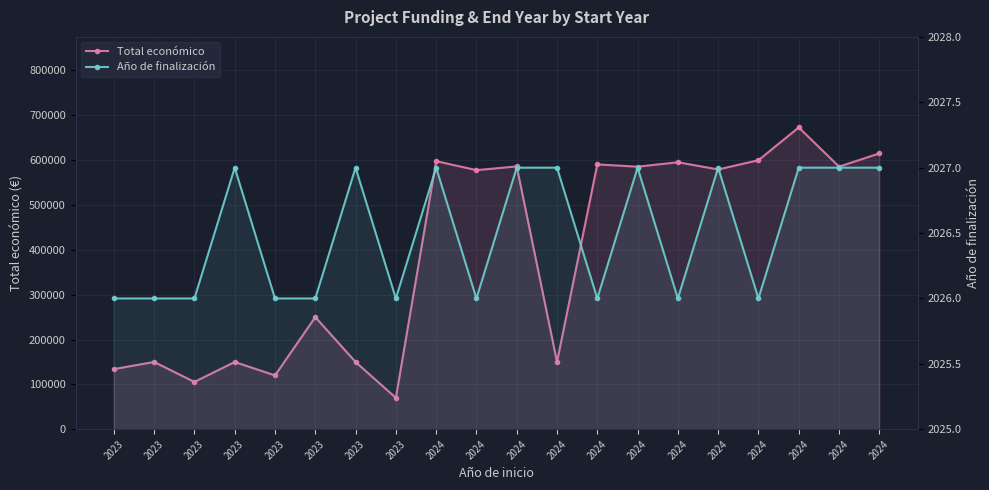

Which label corresponds to the smallest value in the chart?

2023